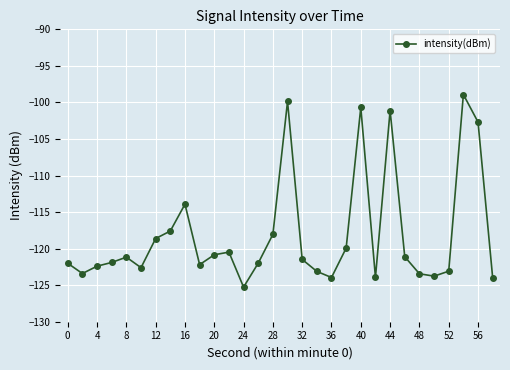

What is the difference between the maximum and minimum values?

26.3